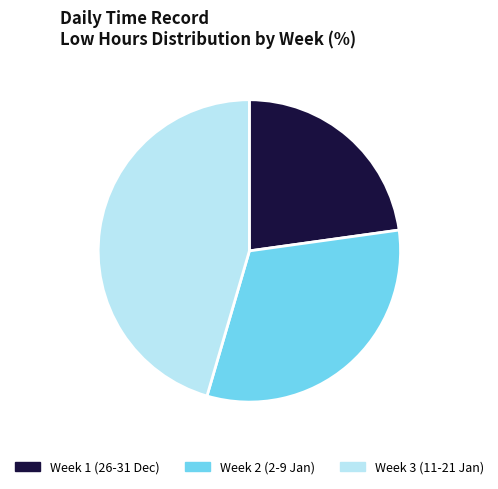

The Week 2 (2-9 Jan) slice represents 32% of the pie. True or false?

True